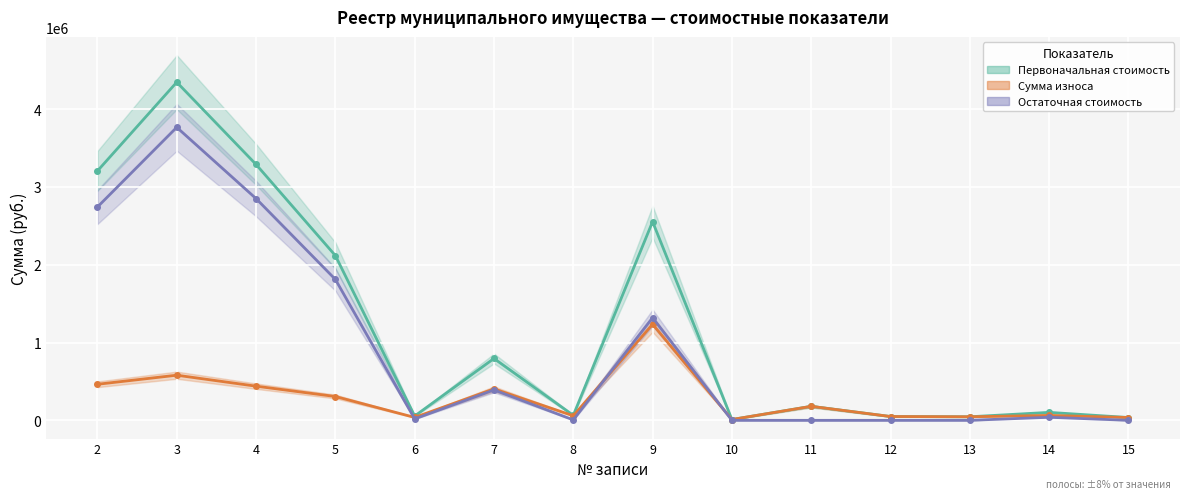

The value of Остаточная стоимость at 12 is -2233171.8. True or false?

False